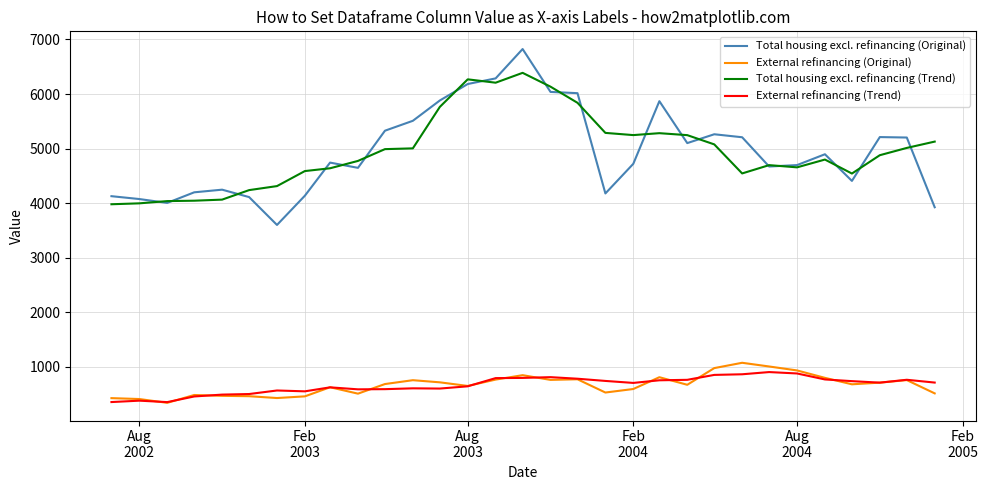

What is the greatest value displayed?

6825.2